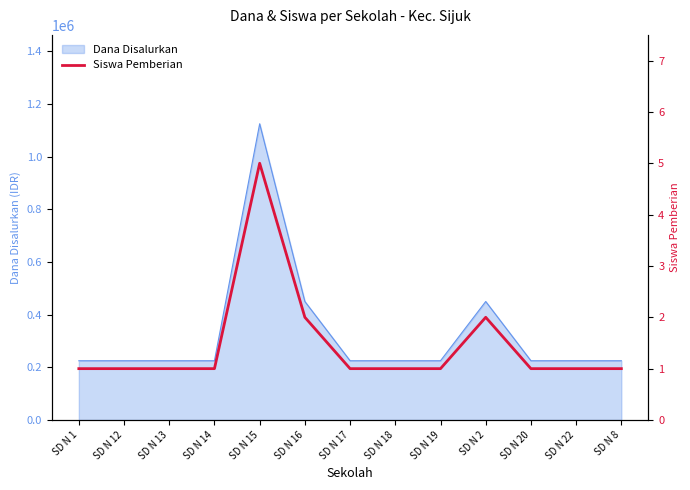

How many lines are shown in the chart?

1